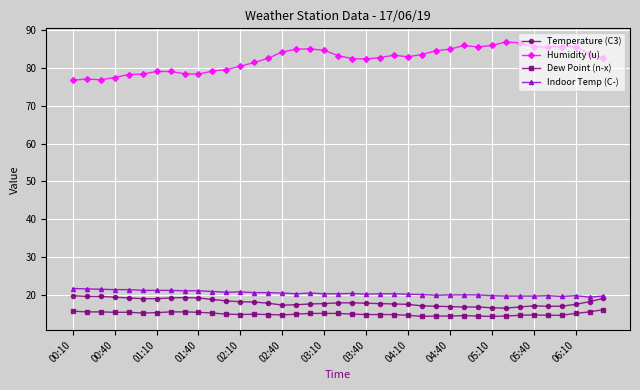

What is the highest value of the Temperature (C3) series?

19.7